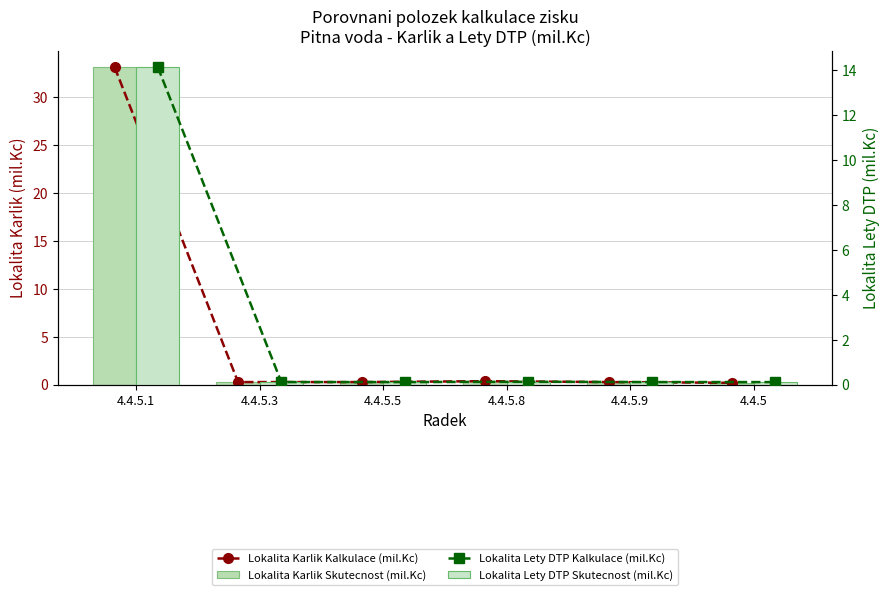

What is the sum of the Lokalita Karlik Kalkulace (mil.Kc) values at 4.4.5.1 and 4.4.5.8?

33.5